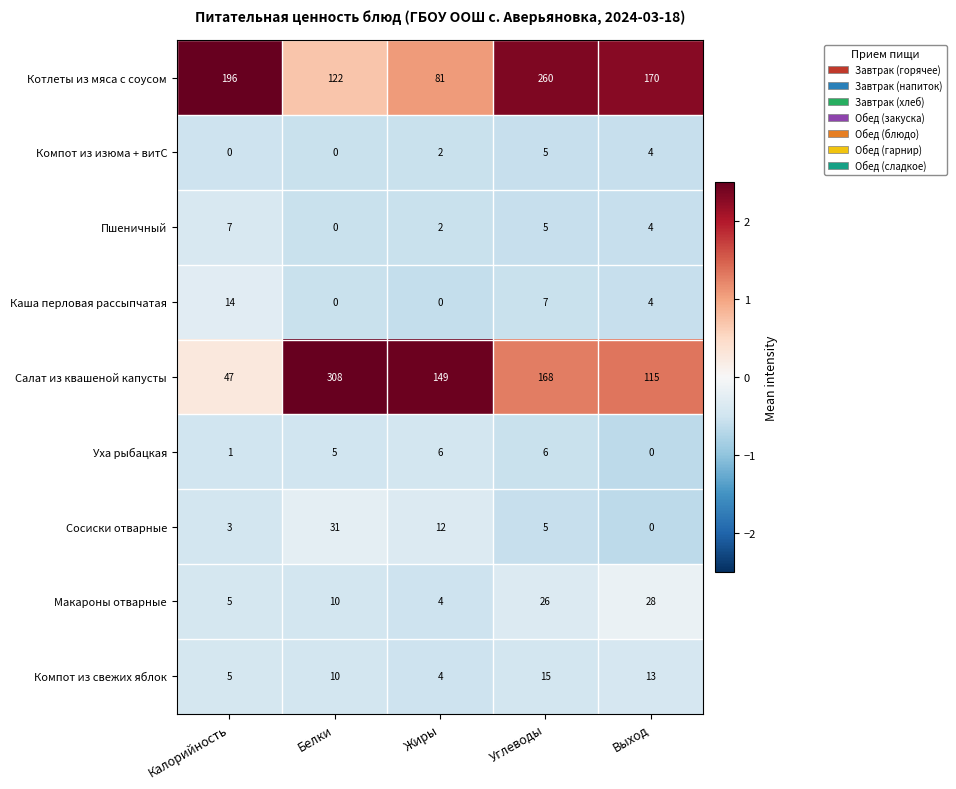

Which series has the widest spread of values?

Салат из квашеной капусты